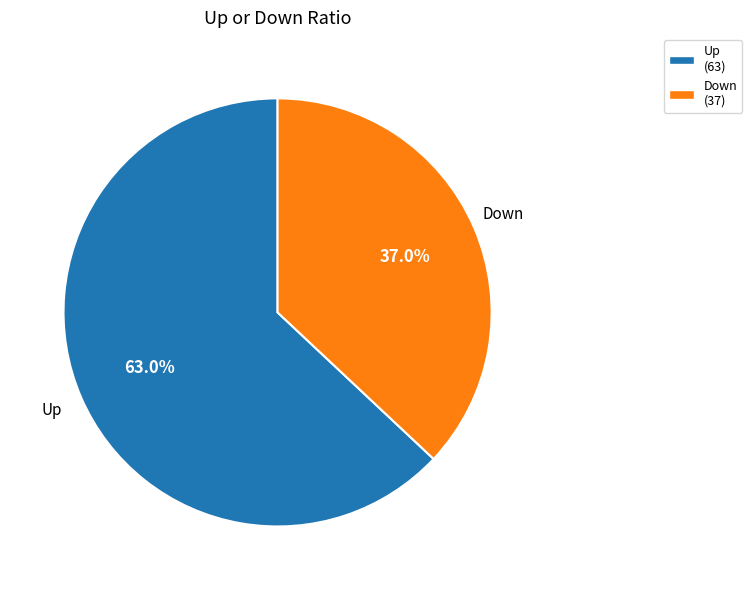

Rank the categories by value from highest to lowest.

Up (63), Down (37)